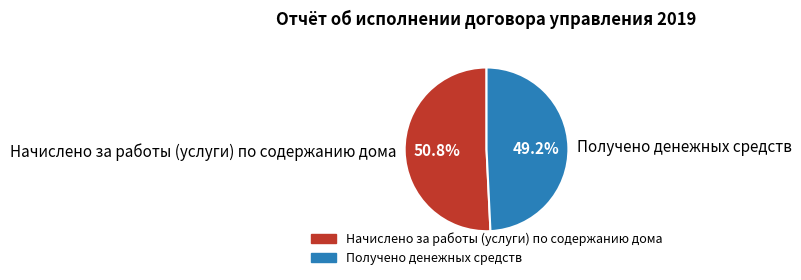

To the nearest percent, what is the difference between the Получено денежных средств and Начислено за работы (услуги) по содержанию дома slice percentages?

2%